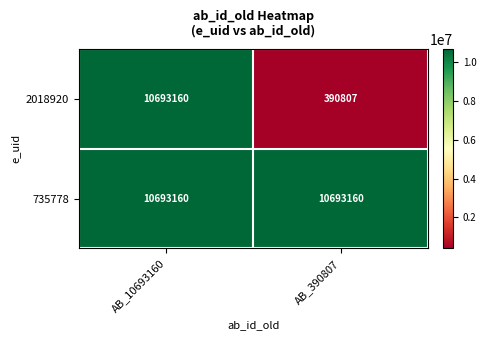

Reading left to right, list all the values displayed in this chart.

2018920: AB_10693160=10693160	AB_390807=390807
735778: AB_10693160=10693160	AB_390807=10693160